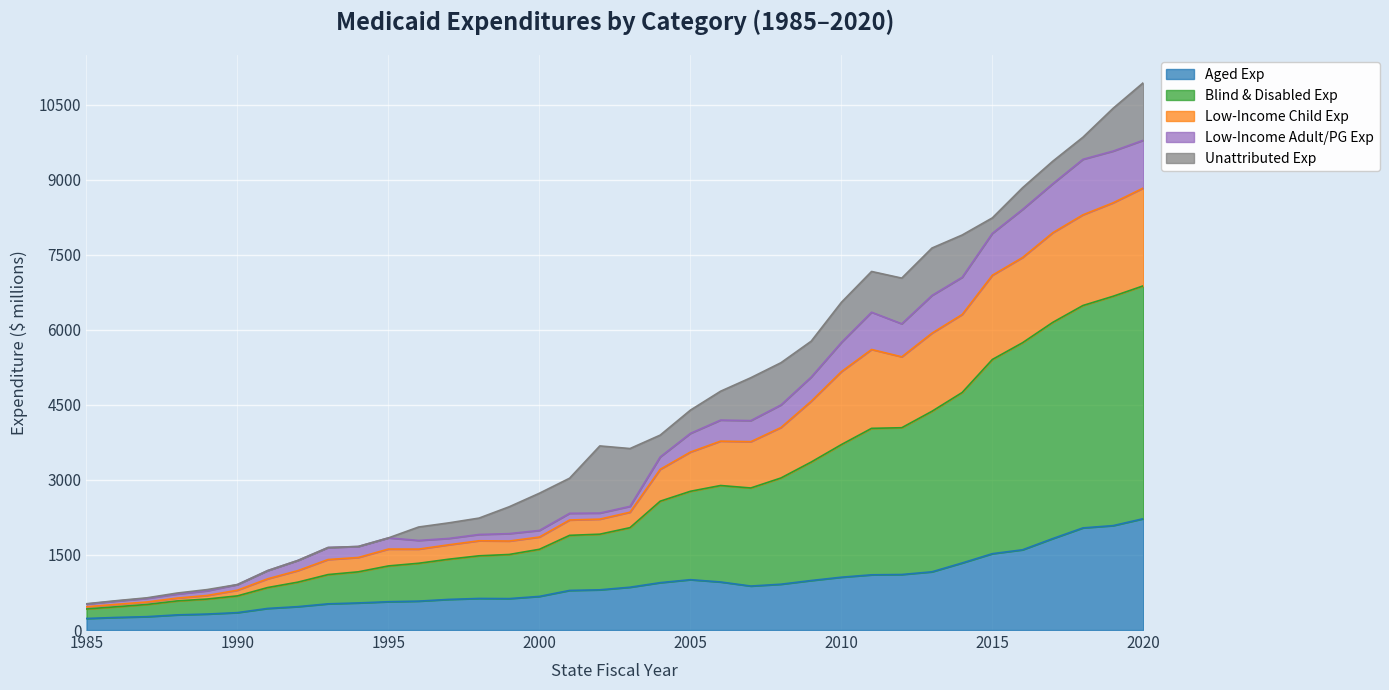

What is the highest value of the Aged Exp series?

2225.1